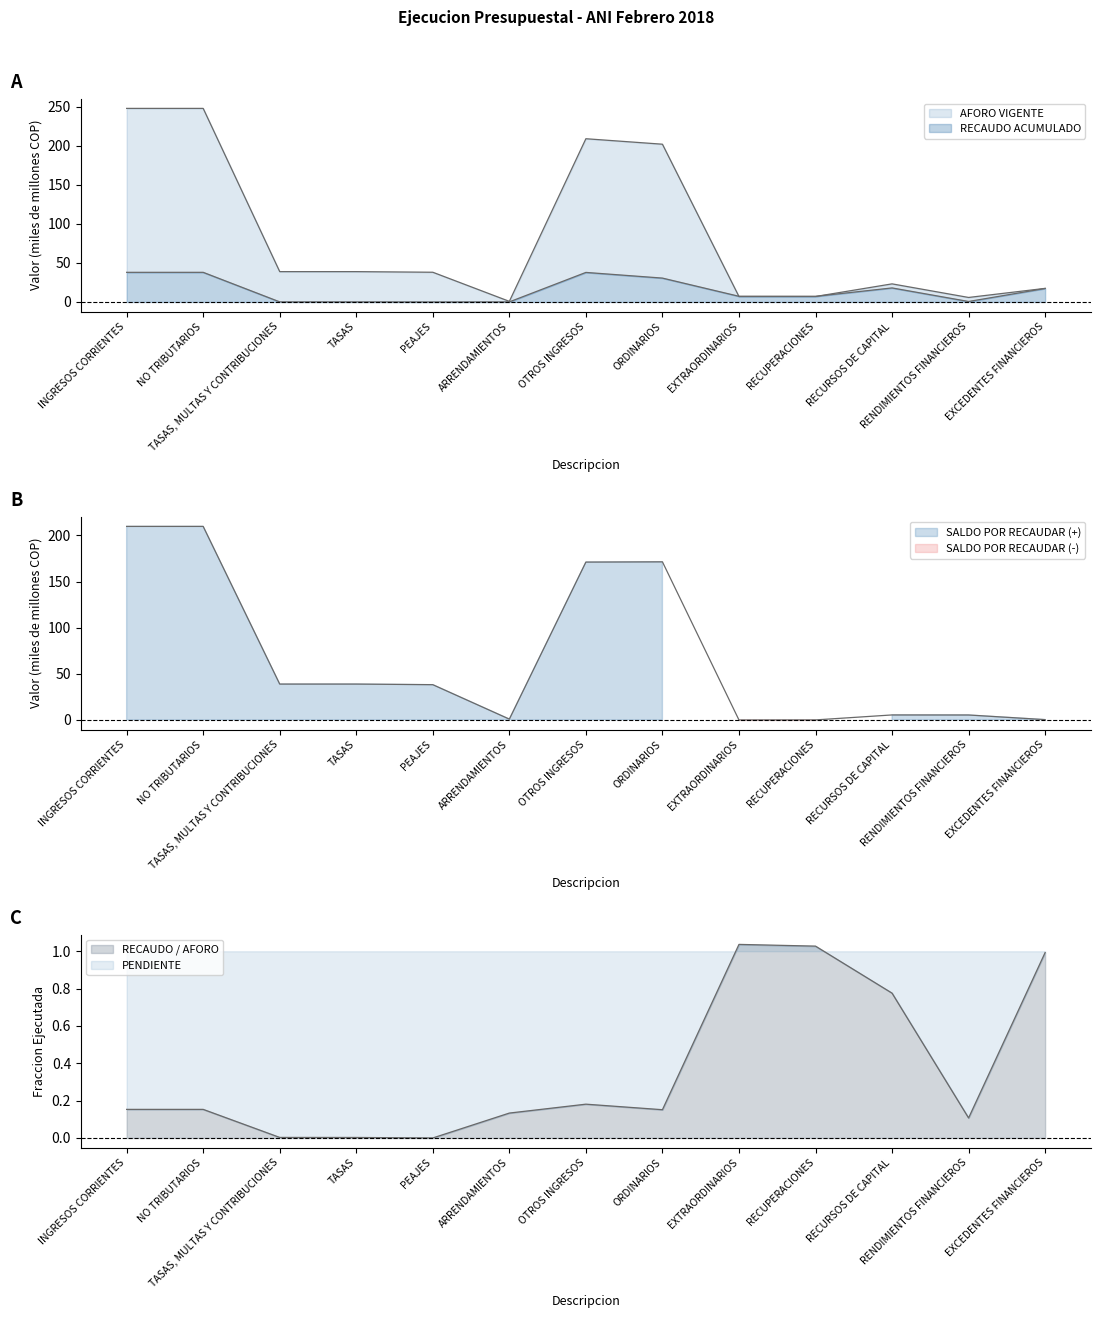

What is the maximum value for AFORO VIGENTE?

247.8